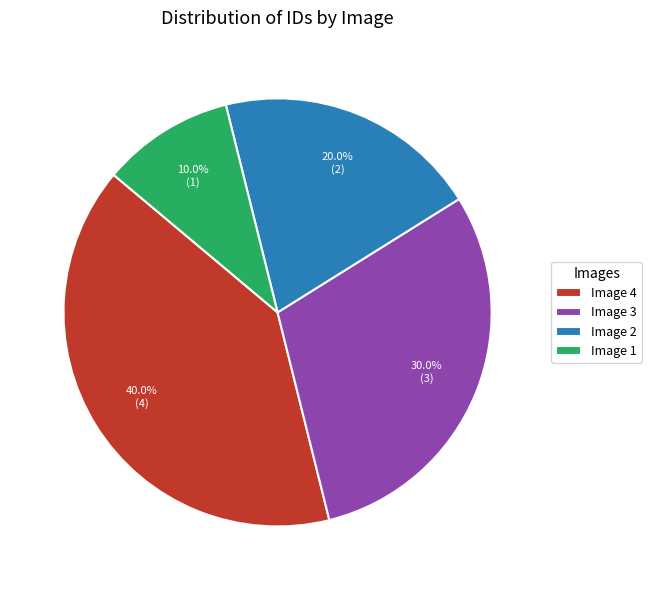

What is the largest slice in the pie chart?

Image 4